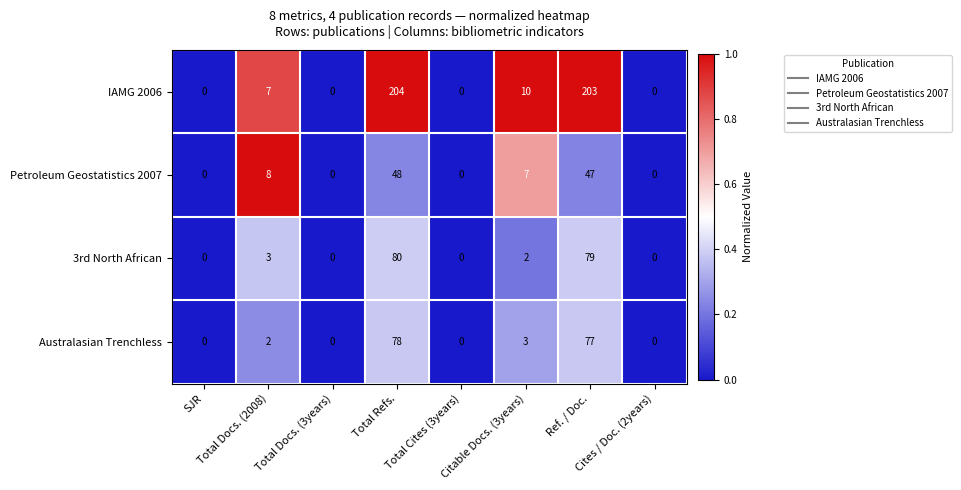

Rank the series at Total Docs. (2008) from highest to lowest value.

Petroleum Geostatistics 2007, IAMG 2006, 3rd North African, Australasian Trenchless